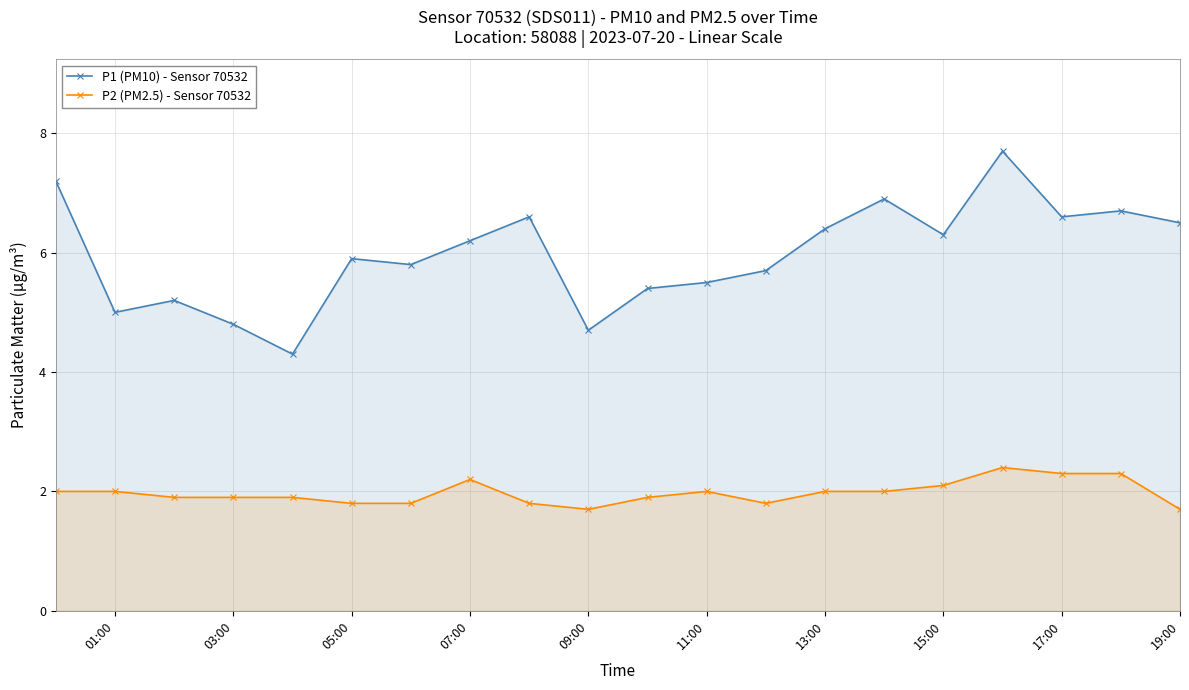

How many lines are shown in the chart?

2